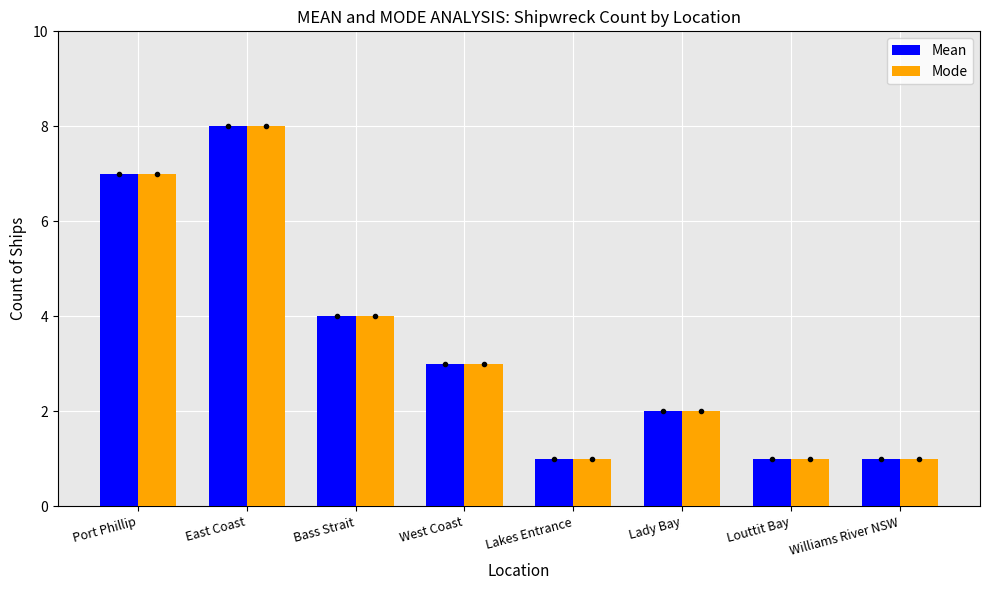

How many Mode values are between 1 and 7?

7